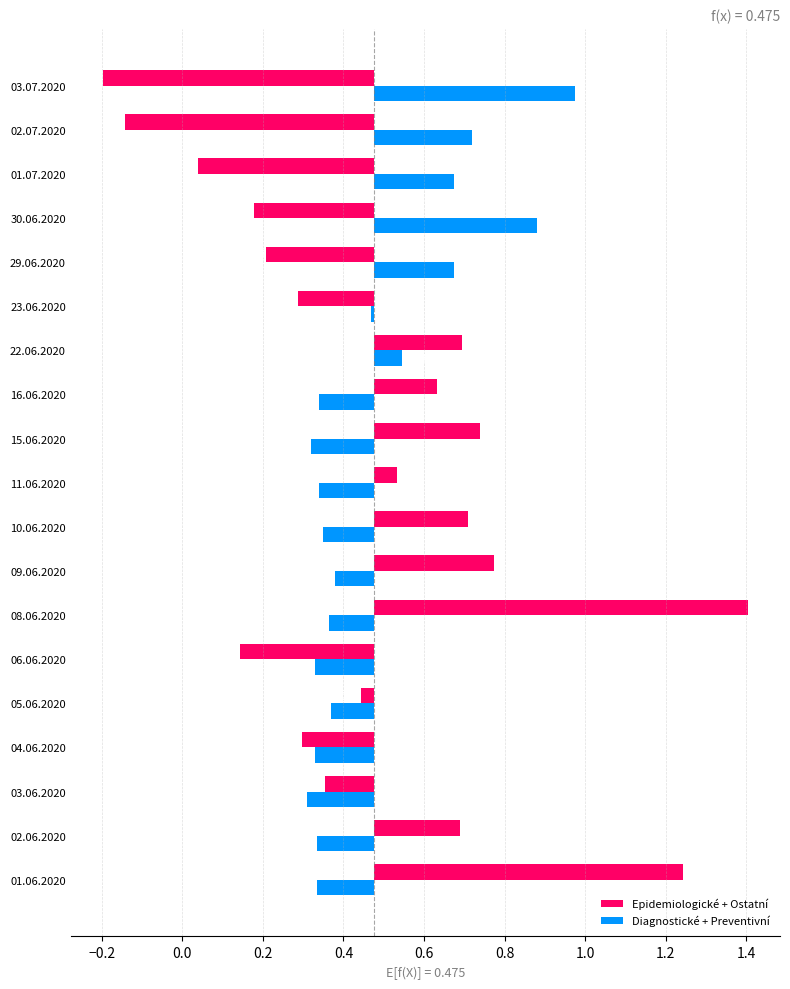

What is the greatest value displayed?

0.9